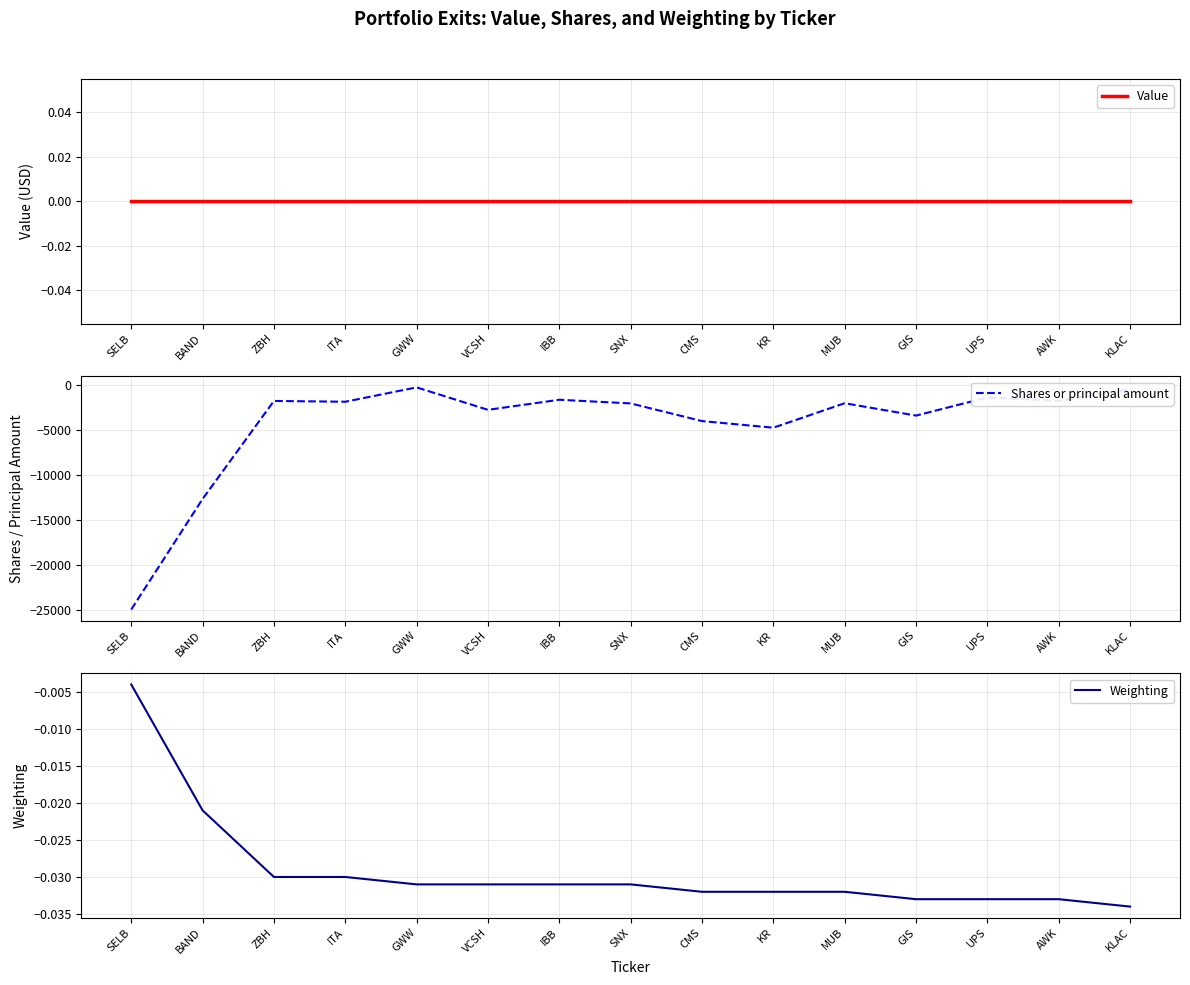

True or false: Value and Shares or principal amount intersect in this chart.

False